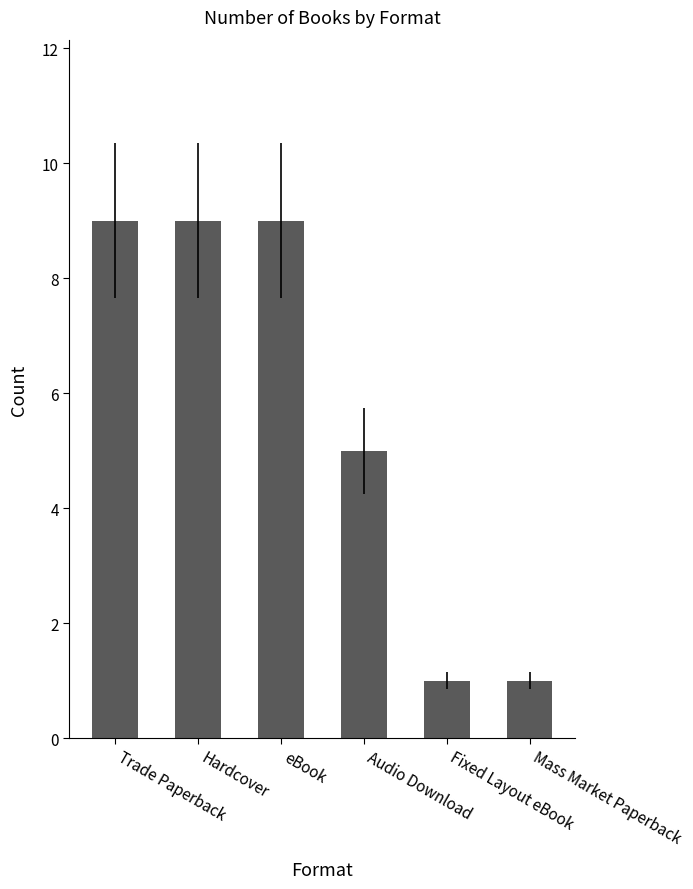

Between eBook and Mass Market Paperback, which is larger?

eBook